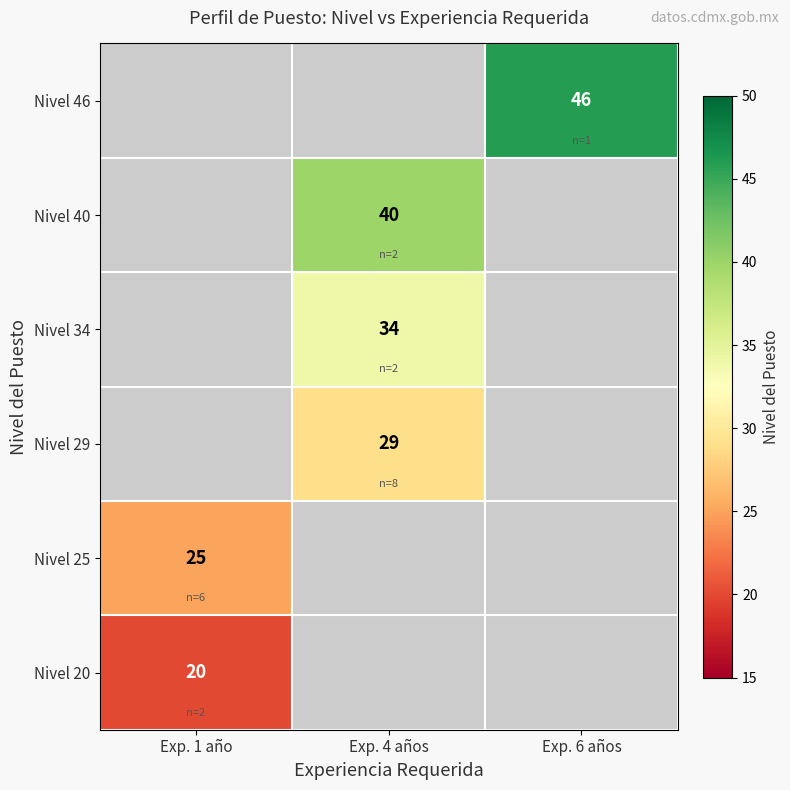

The value of Nivel 46 at Exp. 6 años is 46. True or false?

True